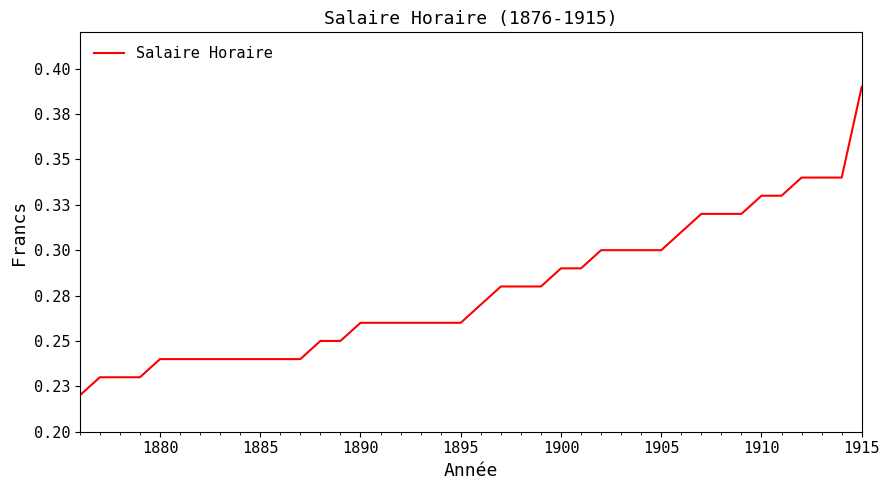

What is the average value?

0.3